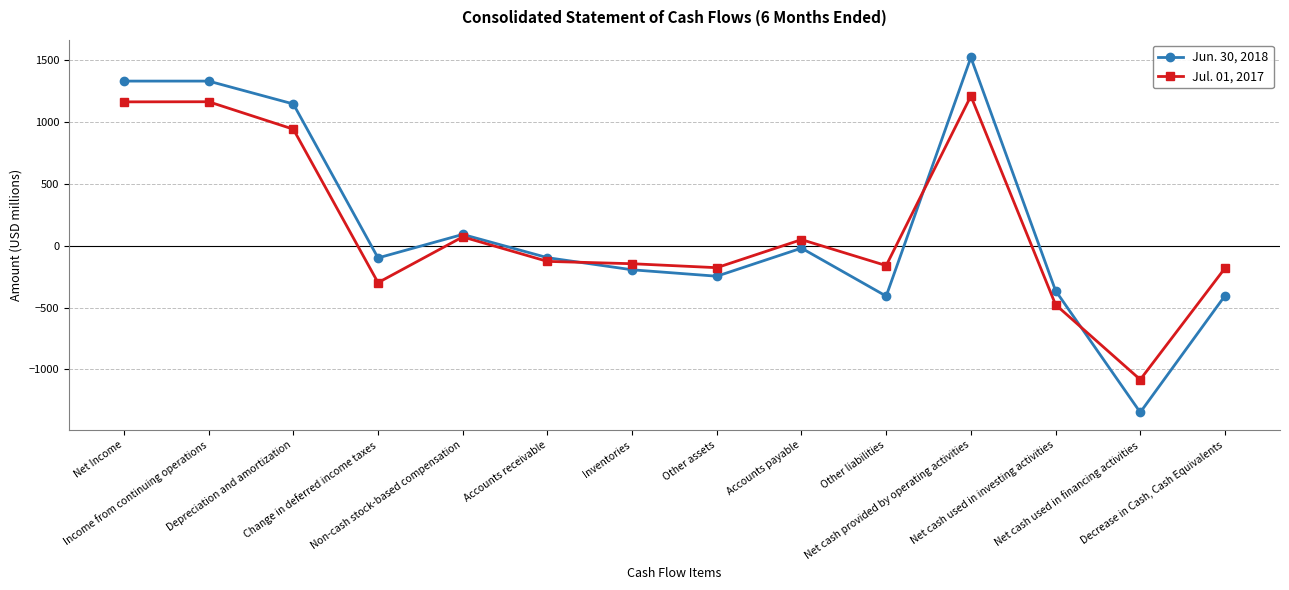

True or false: Jun. 30, 2018 has more than 2 points higher than both neighbors.

True